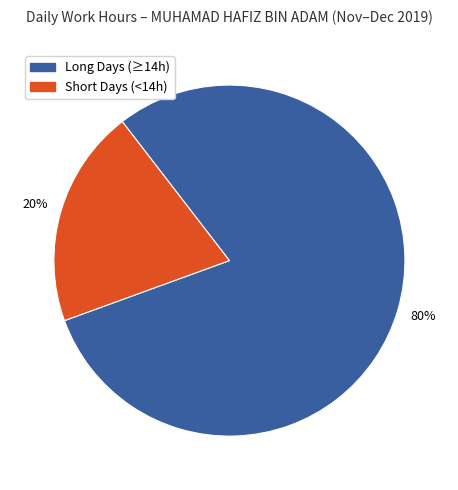

Which slice represents more than half of the pie?

Long Days (≥14h)